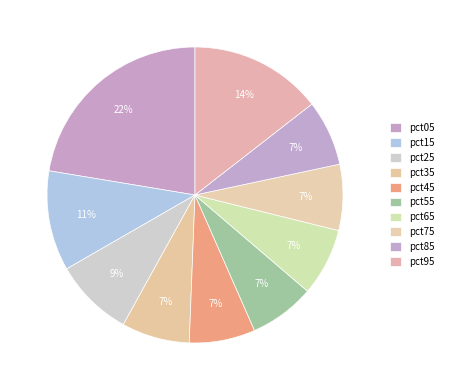

How many segments does this pie chart have?

10